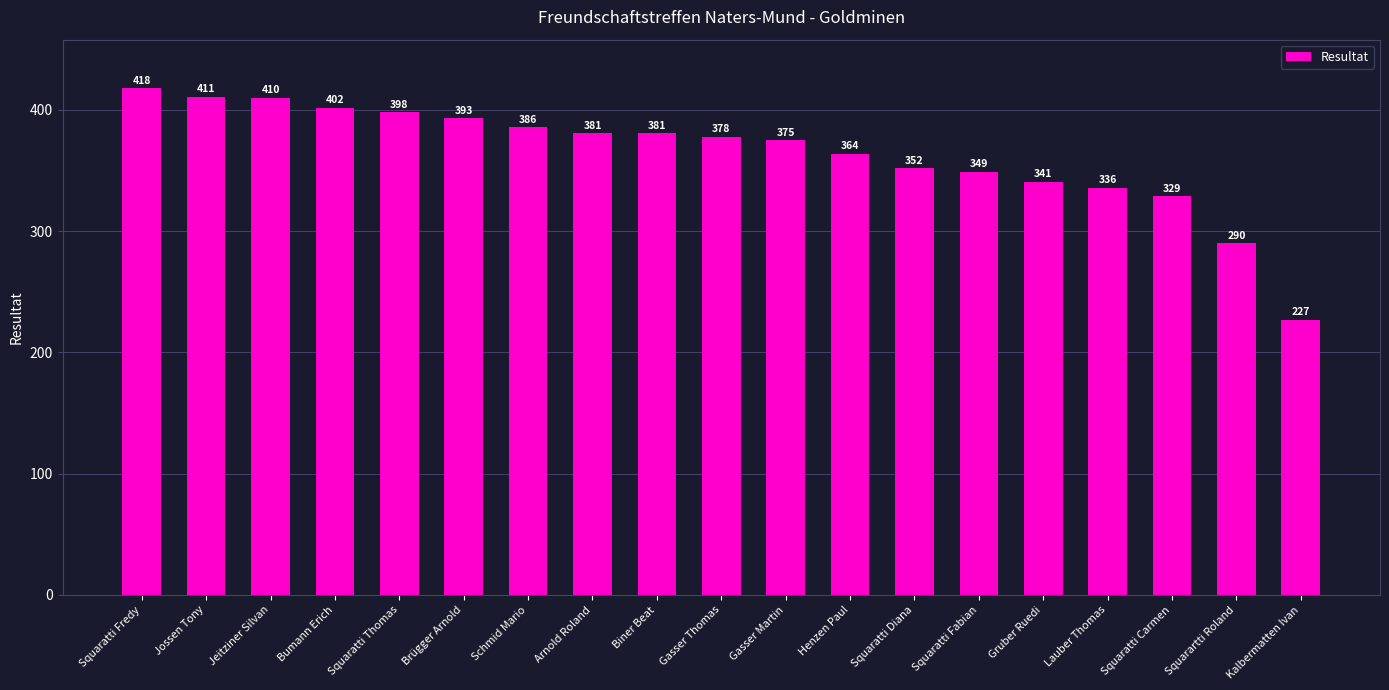

The chart shows a value of 228 at Squaratti Fabian. True or false?

False